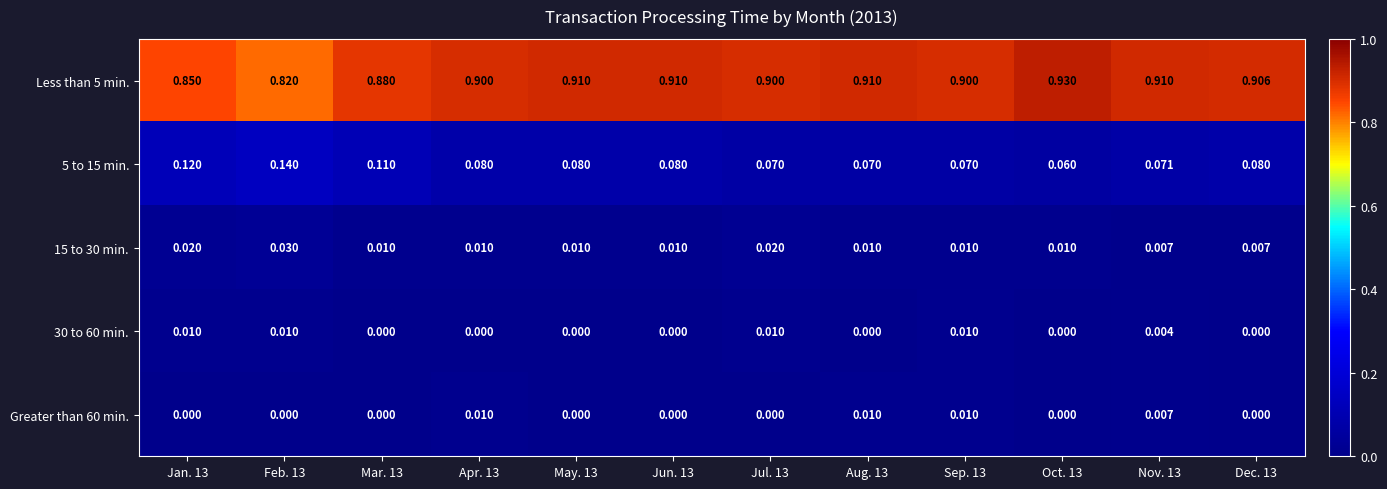

Is the value of 5 to 15 min. at Dec. 13 greater than the value of Greater than 60 min. at Aug. 13?

Yes